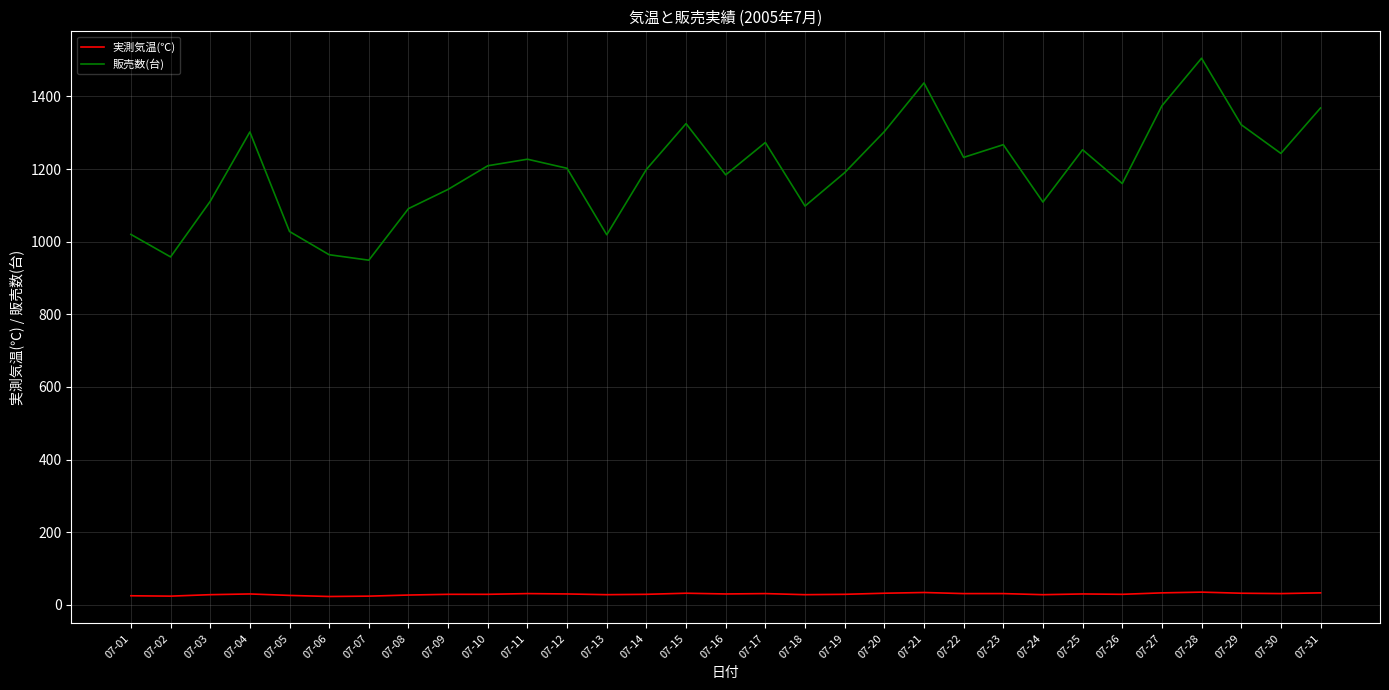

At which label does 販売数(台) first exceed 1202?

07-04